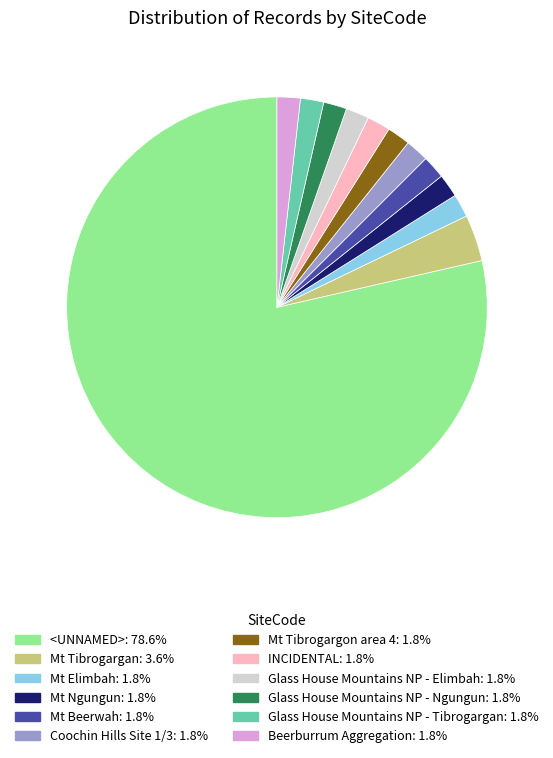

Approximately how many times larger is the value at Glass House Mountains NP - Ngungun: 1.8% compared to Glass House Mountains NP - Elimbah: 1.8%?

1.0